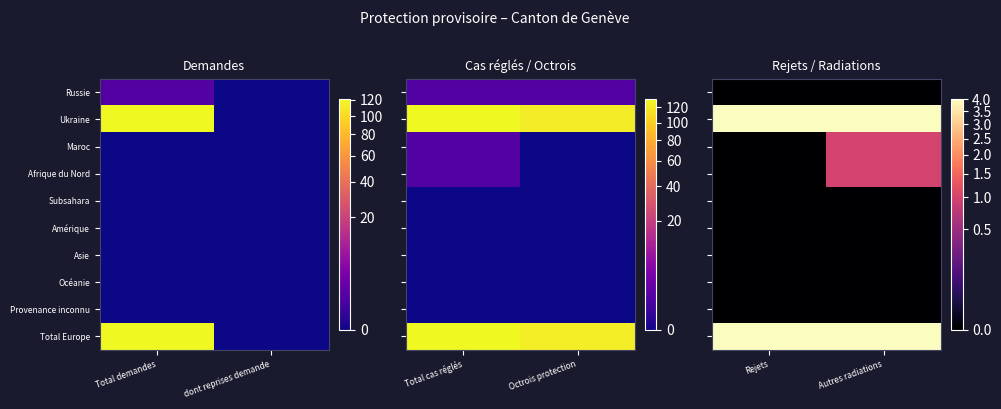

The Ukraine series shows 2 at Autres radiations. True or false?

False